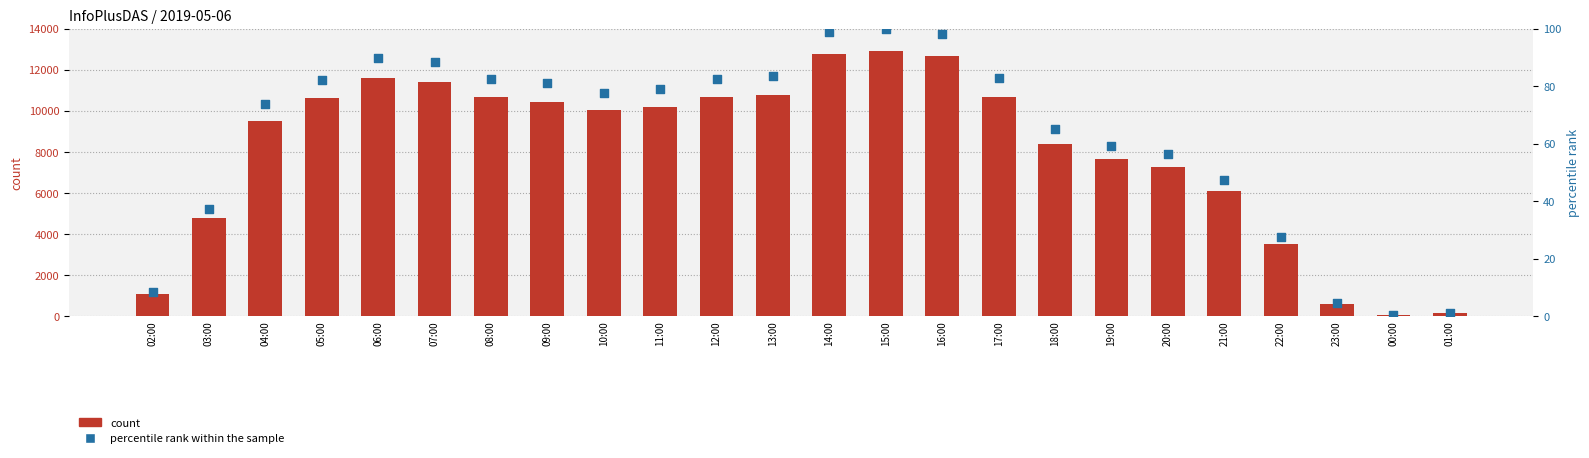

At how many categories does at least one series exceed 6138?

17